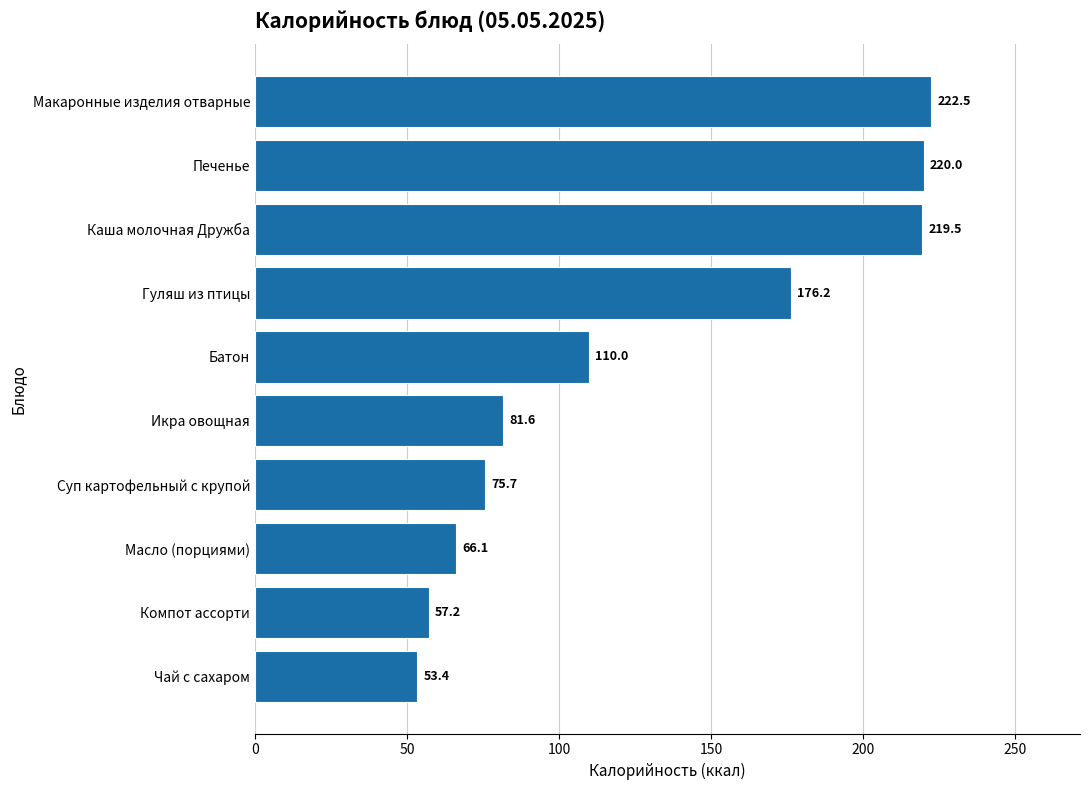

The chart shows a value of 220.0 at Печенье. True or false?

True